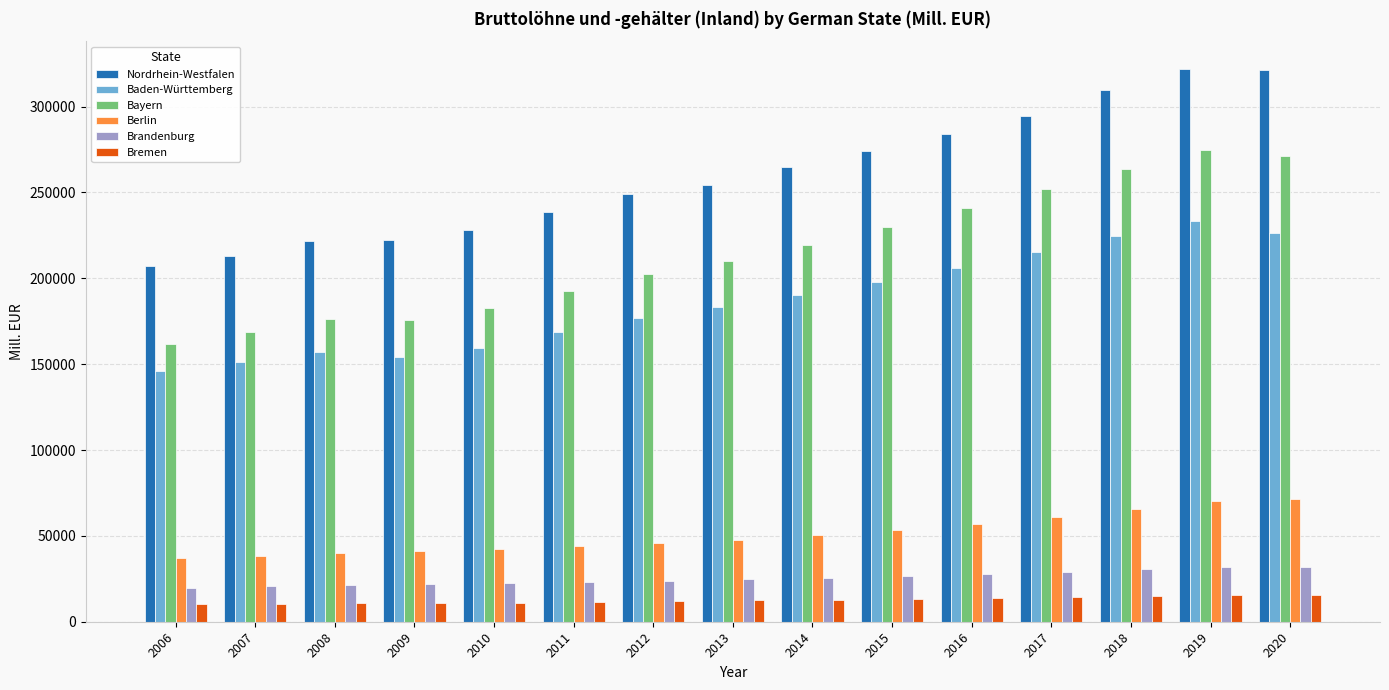

What is the value of the Bayern bar at the 3rd from the left?

176335.1